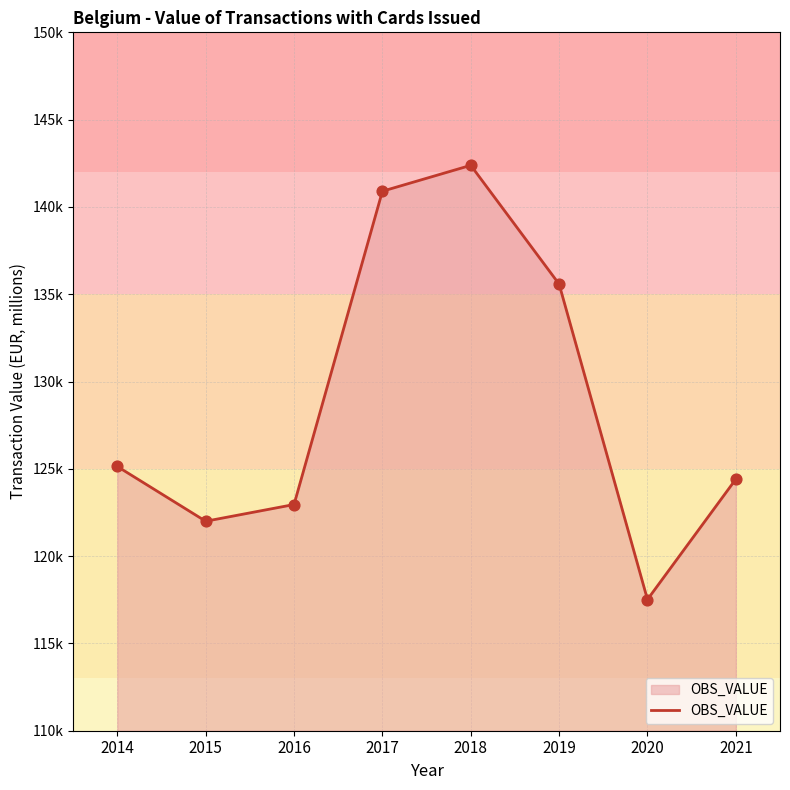

Between 2021 and 2015, which is larger?

2021